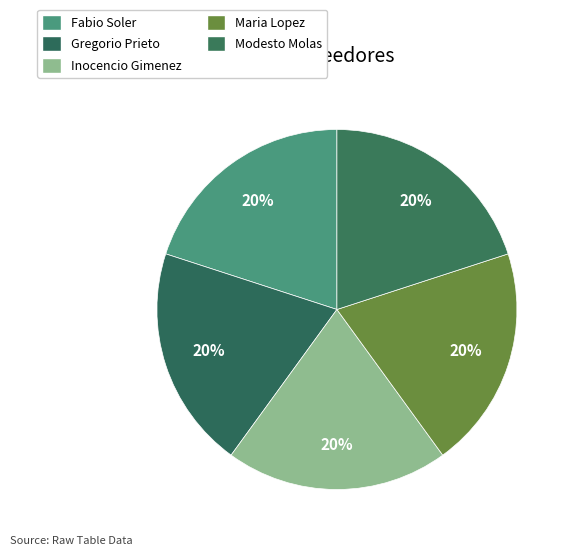

Count the number of slices in the pie.

5